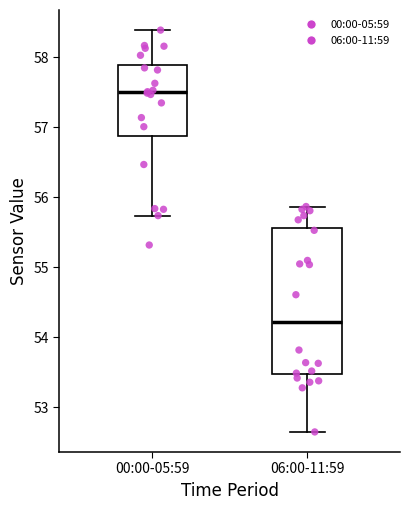

Reading left to right, transcribe this box plot: for each box, give where its median line is, the range the box spans, and where its two whiskers end, as read against the y-axis. The values are not printed on the chart, so give them approximately, as read against the axis.

00:00-05:59: median 57.5, box 56.9 to 57.9, whiskers 55.7 to 58.4
06:00-11:59: median 54.2, box 53.5 to 55.6, whiskers 52.7 to 55.9